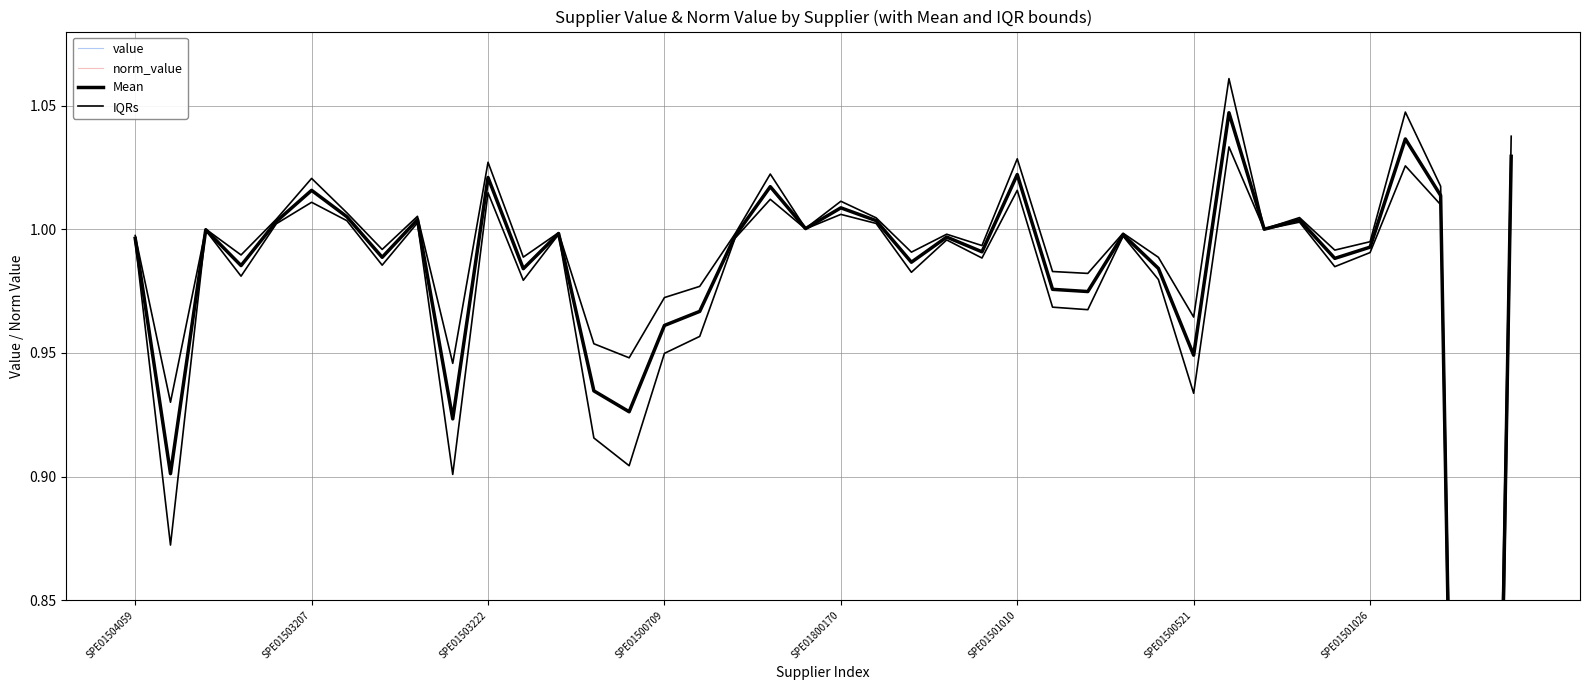

True or false: value has a value of 0.2 at SPE01501026.

False